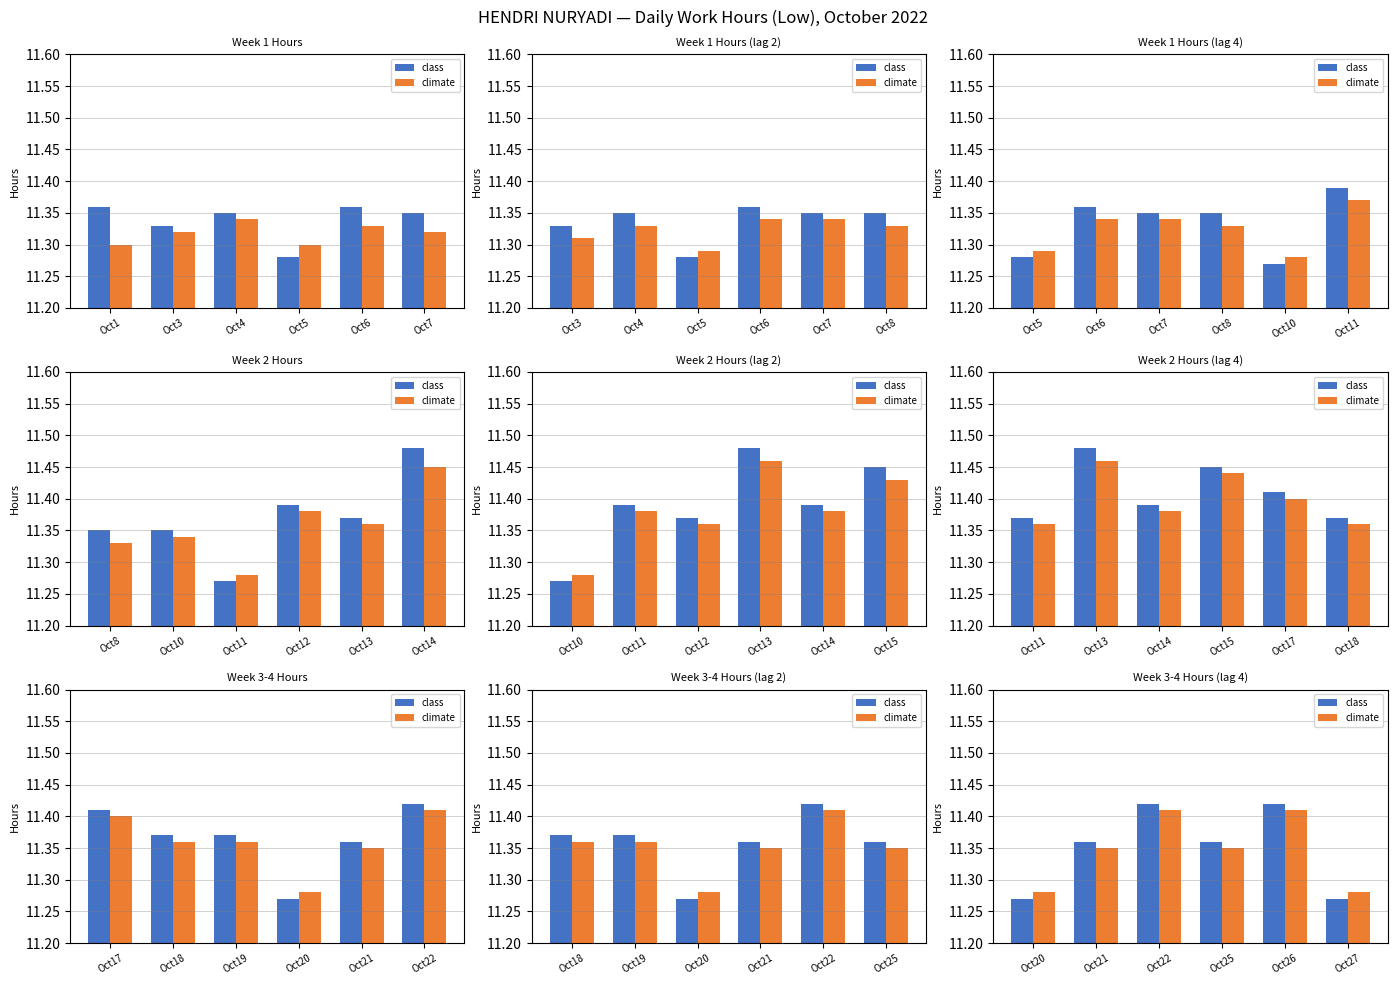

What is the average value of the climate series?

11.3